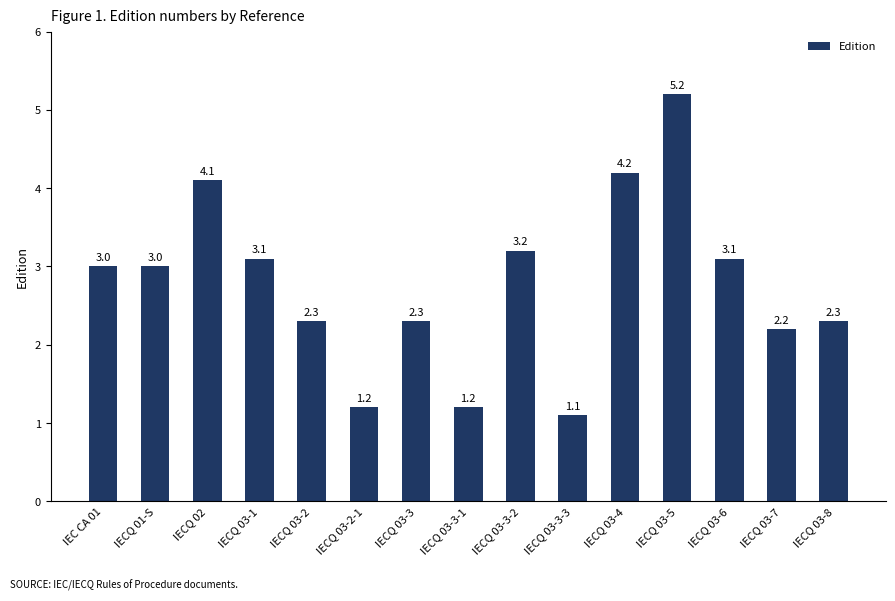

Which category has the highest value across all series?

IECQ 03-5